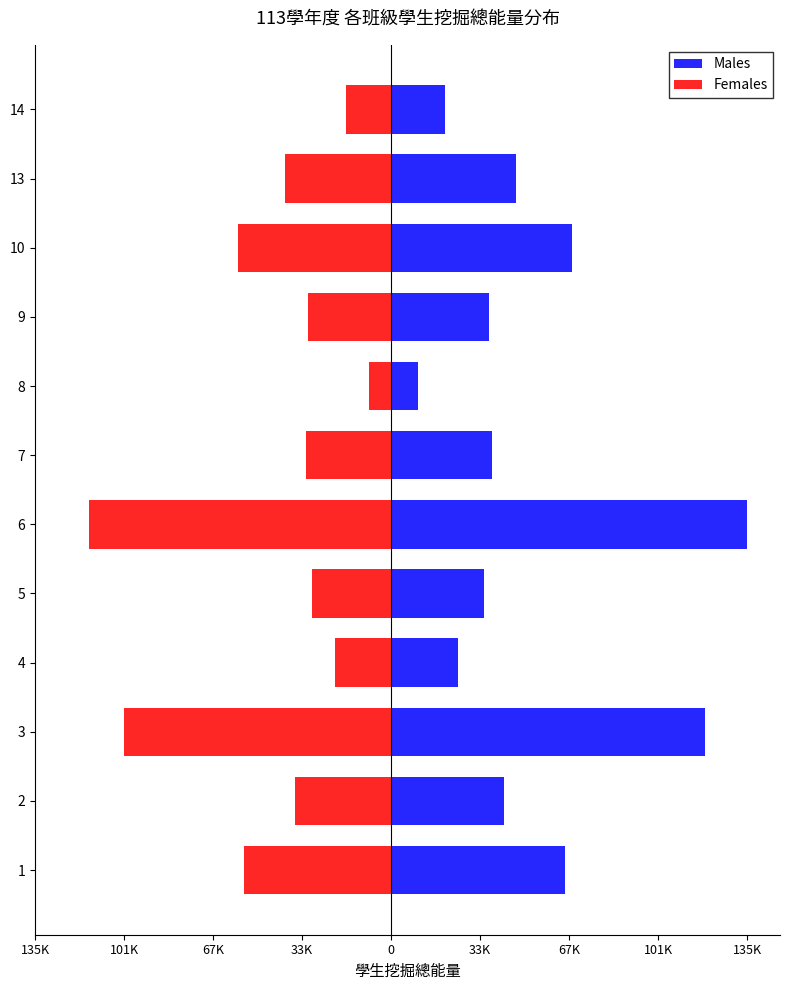

The Females series shows -10870.4 at 4. True or false?

False